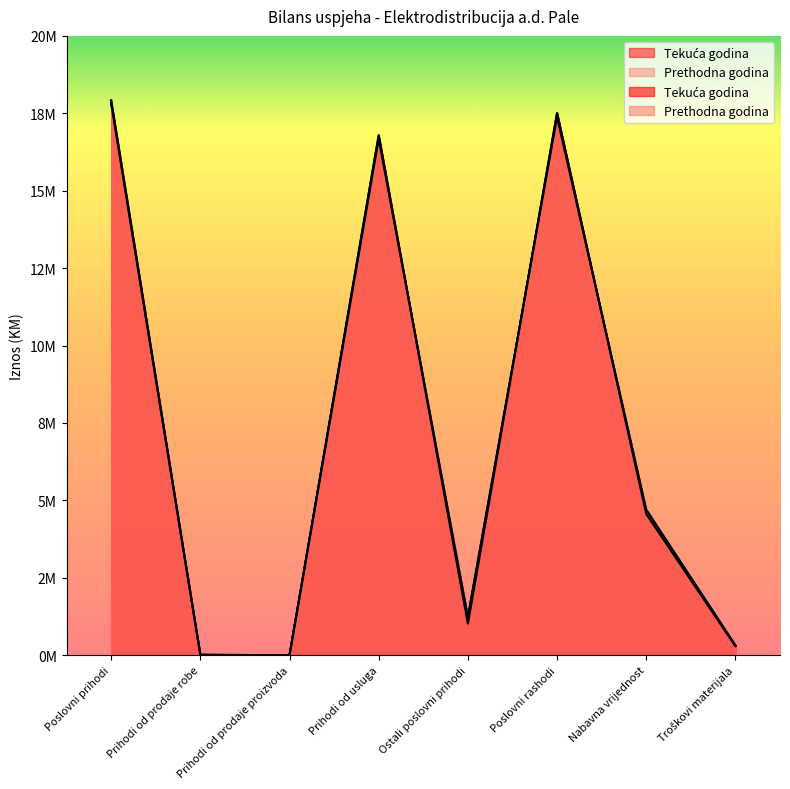

True or false: Tekuća godina has more than 2 points higher than both neighbors.

False